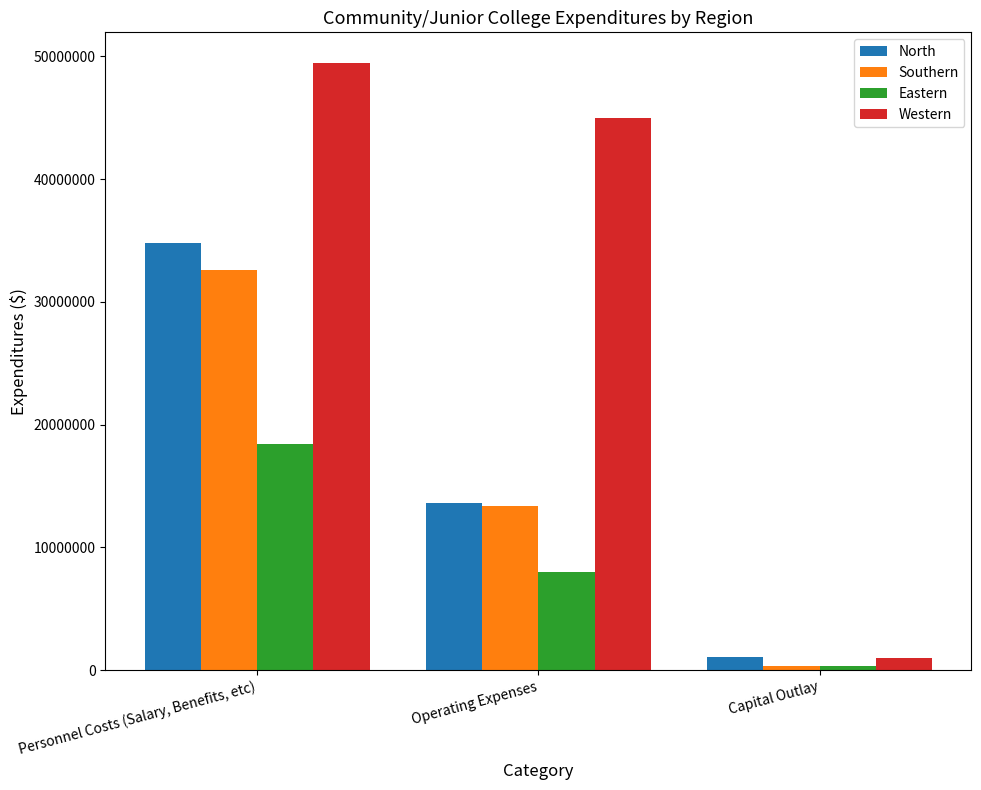

Reading right to left, list all the values displayed in this chart.

North: 1080605	13642743	34777907
Southern: 350000	13339600	32572400
Eastern: 357294	7971455	18389998
Western: 1010500	44996740	49483703